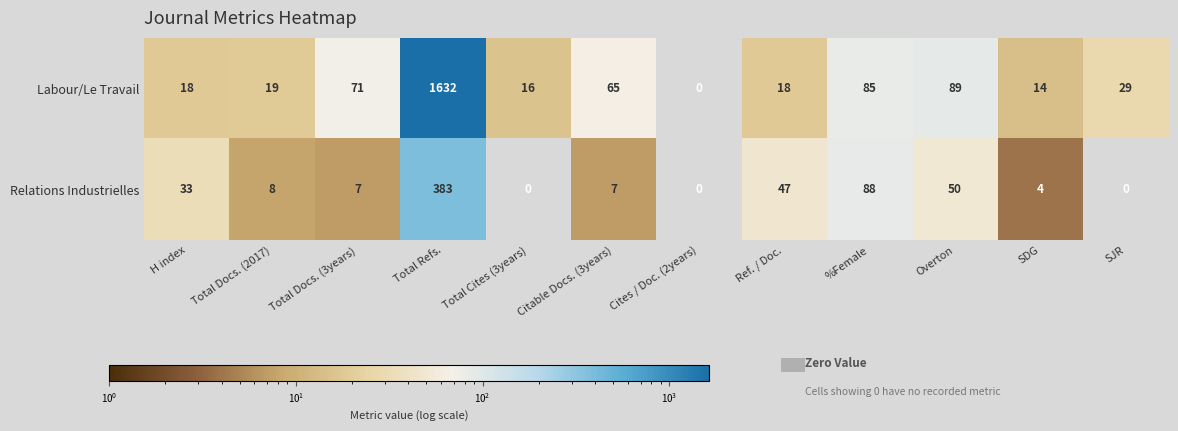

Where is Labour/Le Travail nearest to the value 816?

Overton